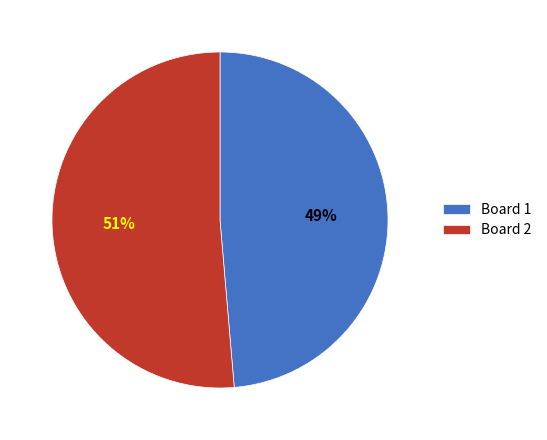

To the nearest percent, what percentage of the pie is Board 1?

49%